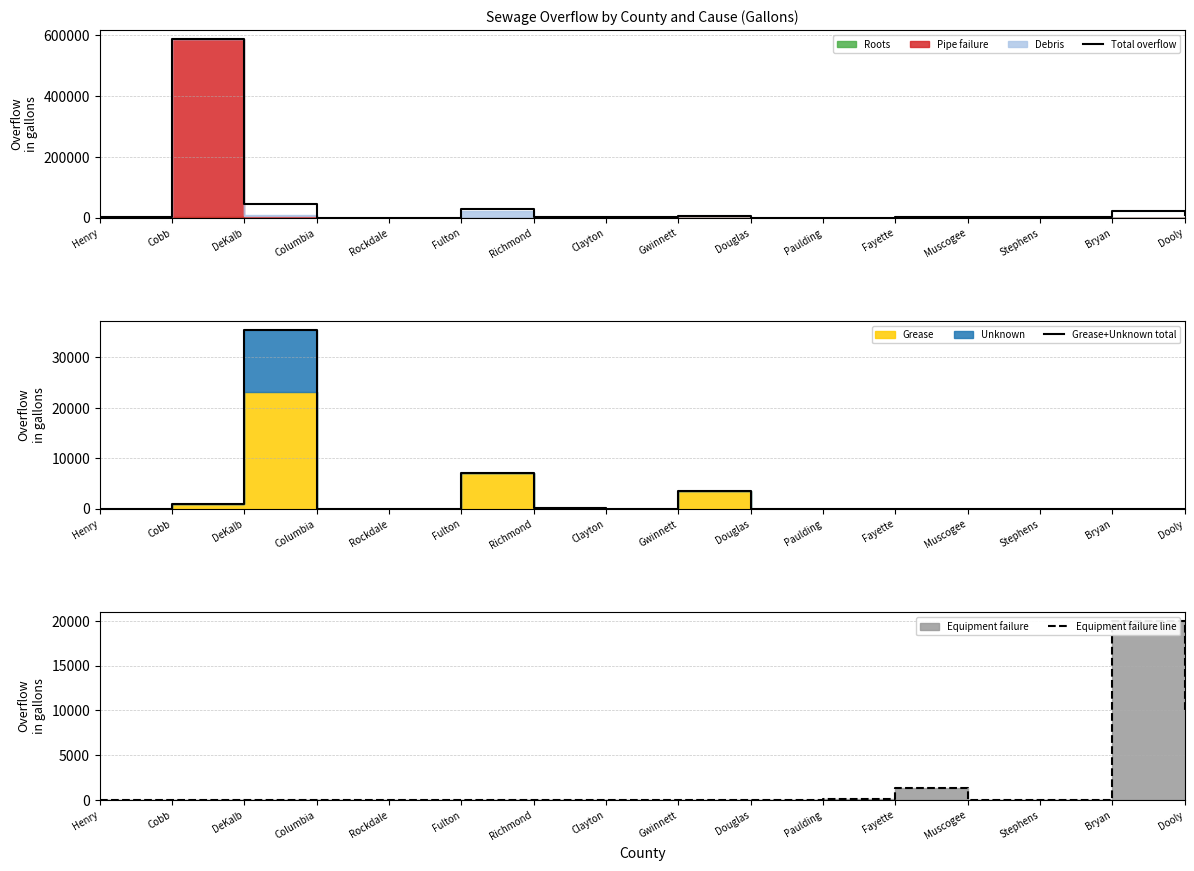

In Grease+Unknown total, how many points are higher than both neighbors (excluding endpoints)?

3